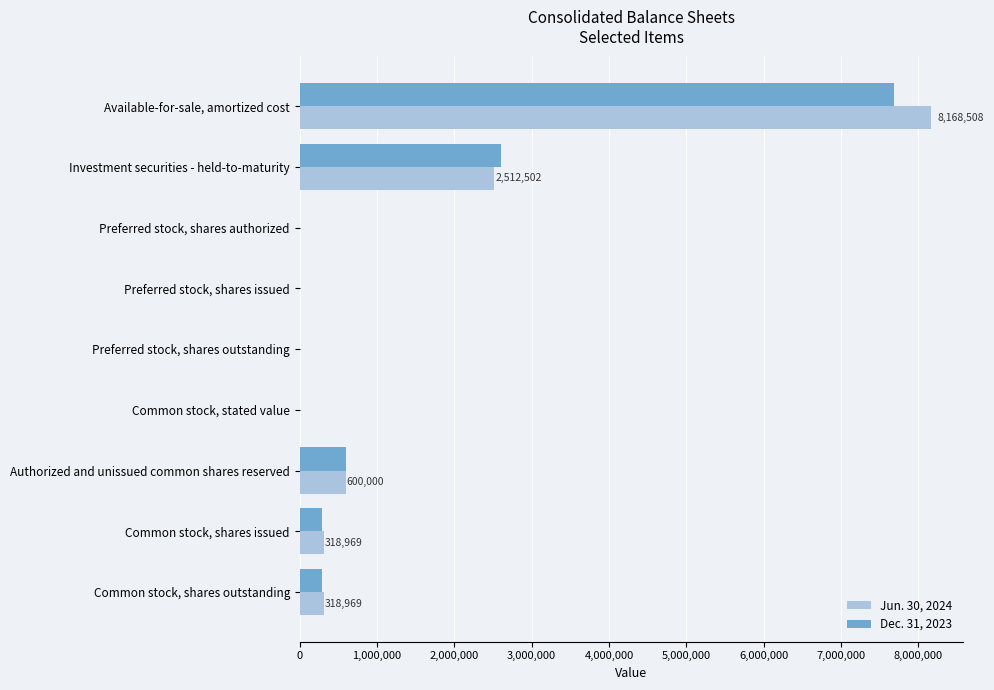

The value of Dec. 31, 2023 at Common stock, shares outstanding is 292655. True or false?

True